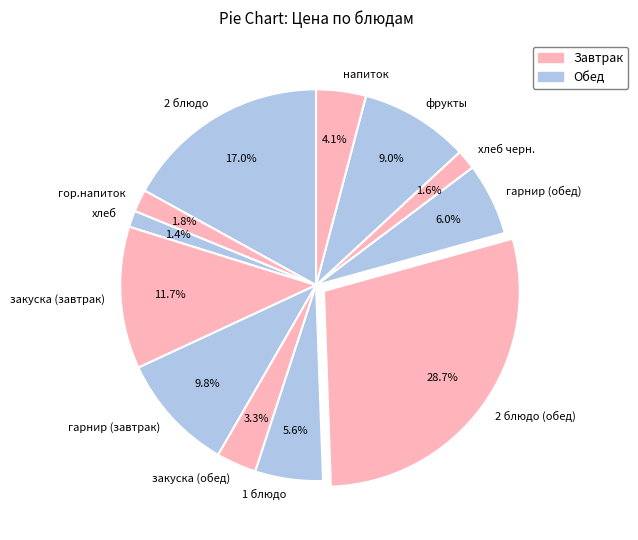

Which slice is the largest?

2 блюдо (обед)